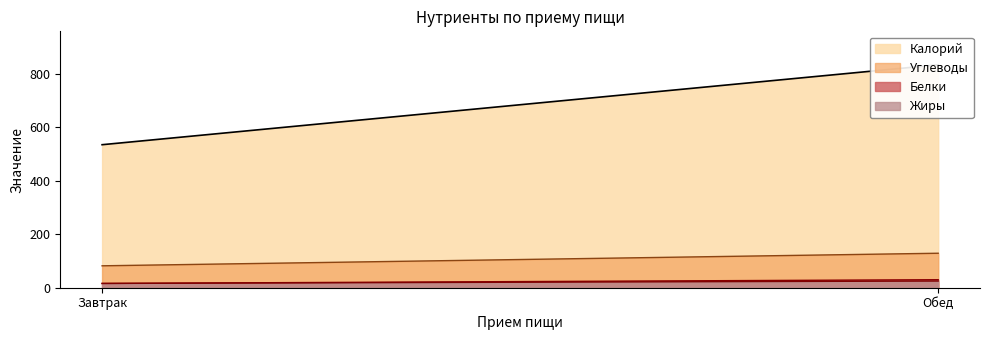

What is the average value of the Углеводы series?

106